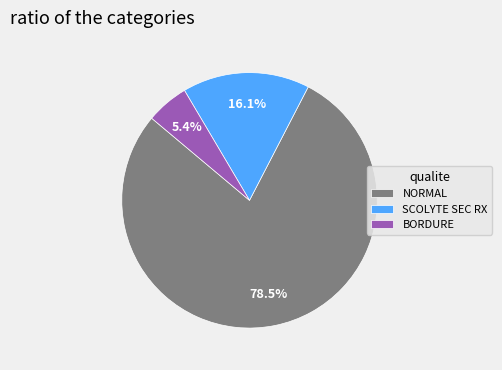

Which has a higher value, BORDURE or SCOLYTE SEC RX?

SCOLYTE SEC RX